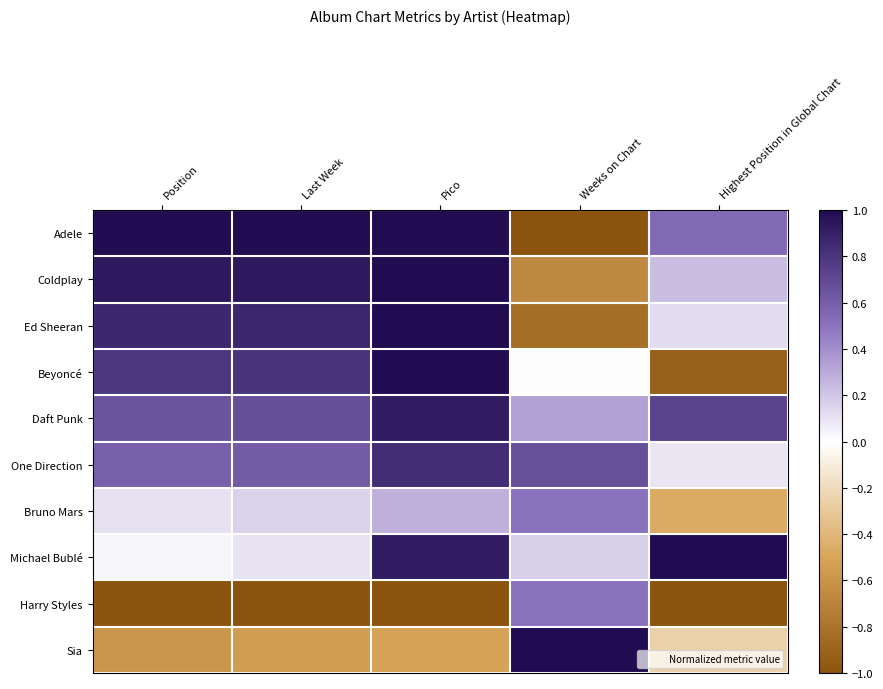

Which has a higher value, Weeks on Chart or Position?

Position